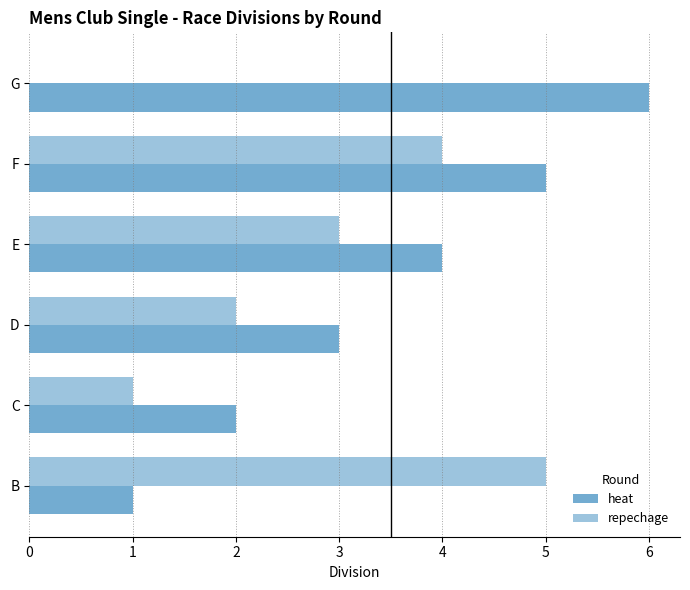

What is the difference between the second highest and minimum values in the heat series?

4